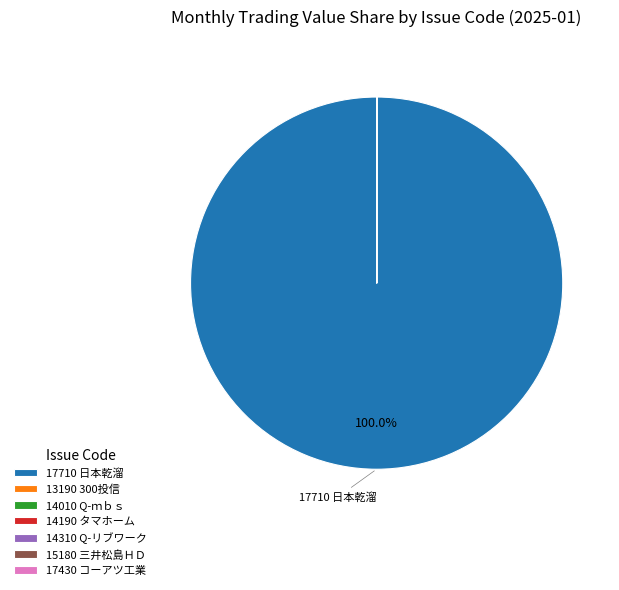

Which slice is the largest?

17710 日本乾溜